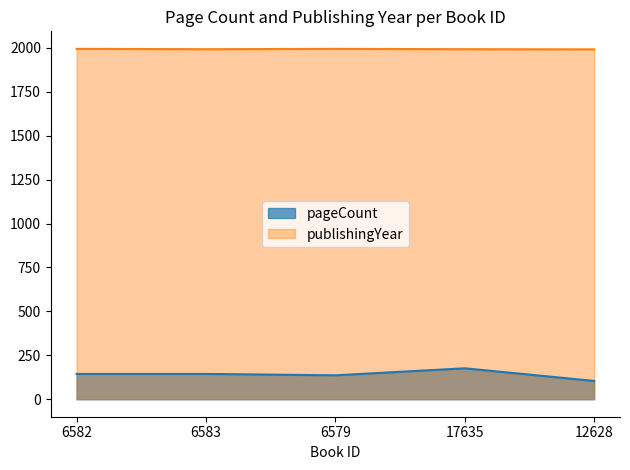

Reading right to left, transcribe all the data shown in this chart.

pageCount: 12628=104	17635=176	6579=136	6583=144	6582=144
publishingYear: 12628=1992	17635=1993	6579=1995	6583=1993	6582=1995